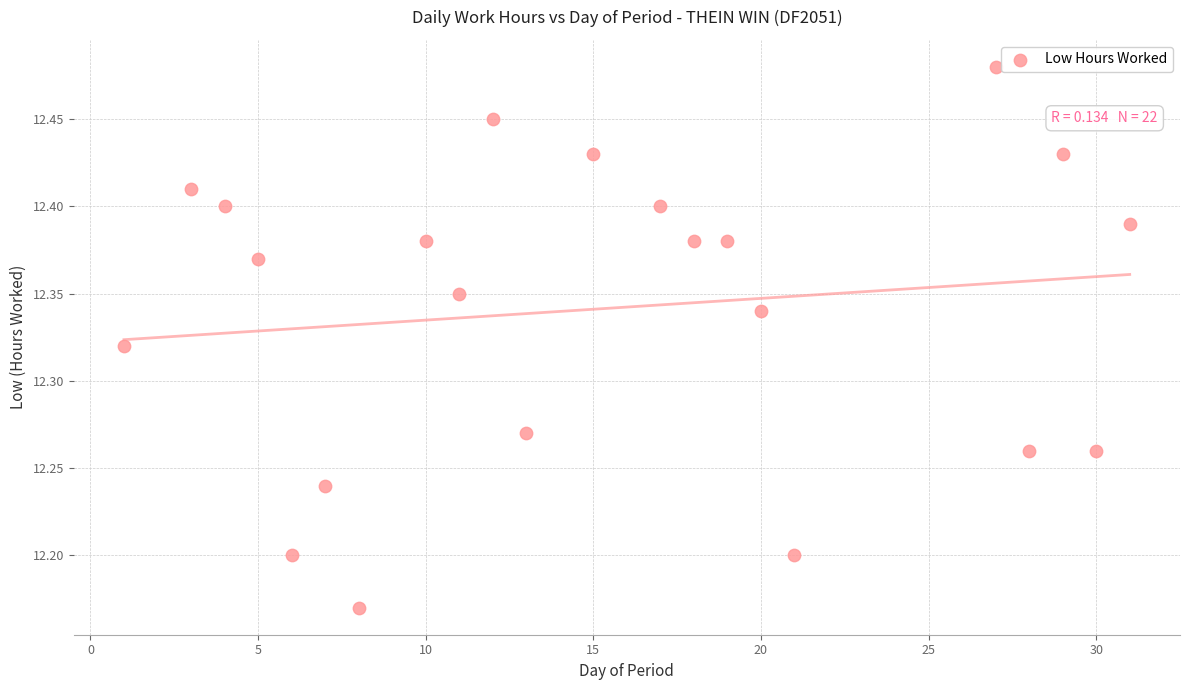

What is the range of Y values (max minus min)?

0.3